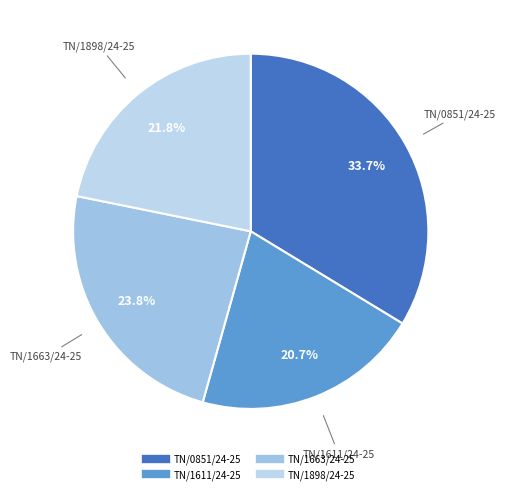

Between TN/0851/24-25 and TN/1898/24-25, which is larger?

TN/0851/24-25